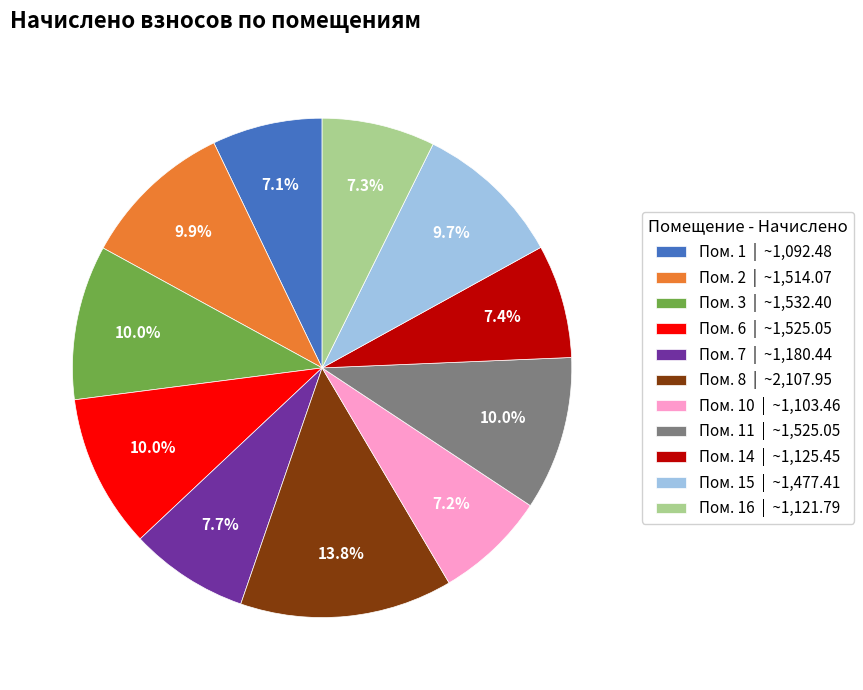

Count the number of slices in the pie.

11